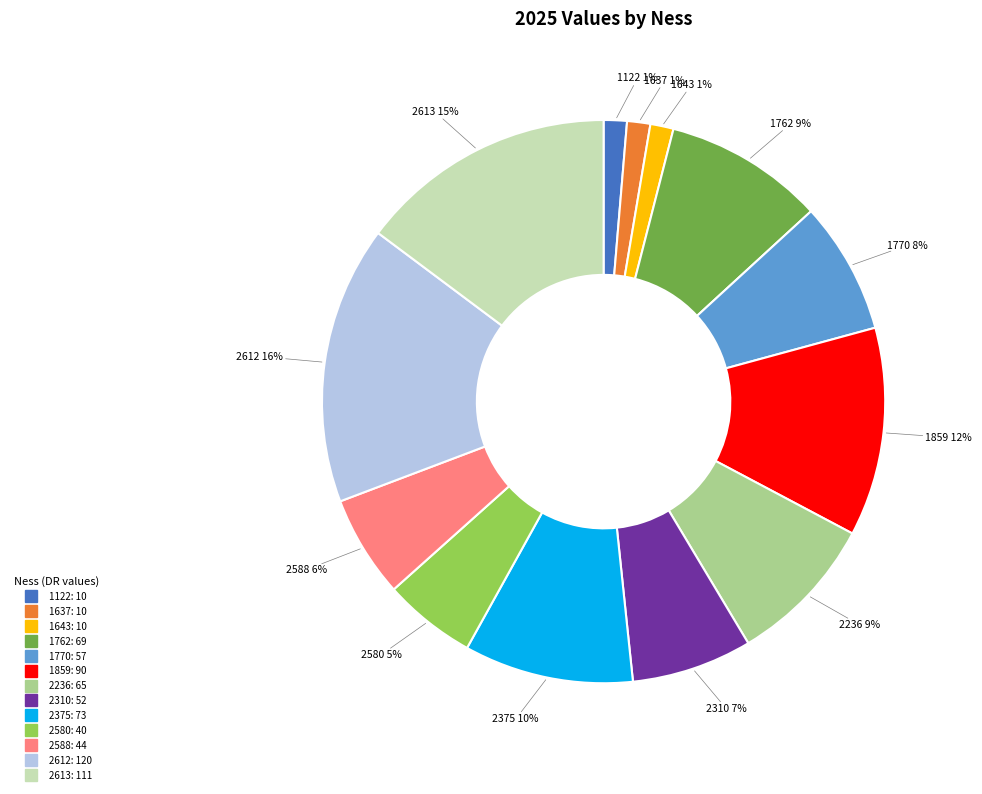

Which category has the biggest portion of the pie?

2612